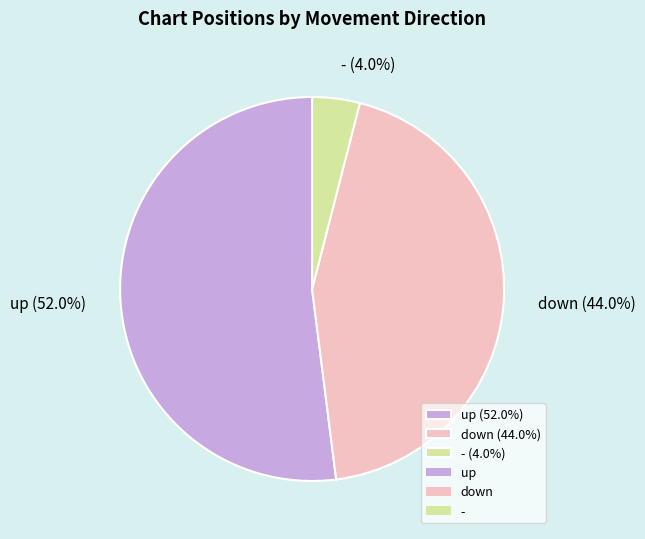

Approximately how many times larger is the value at down compared to -?

11.0